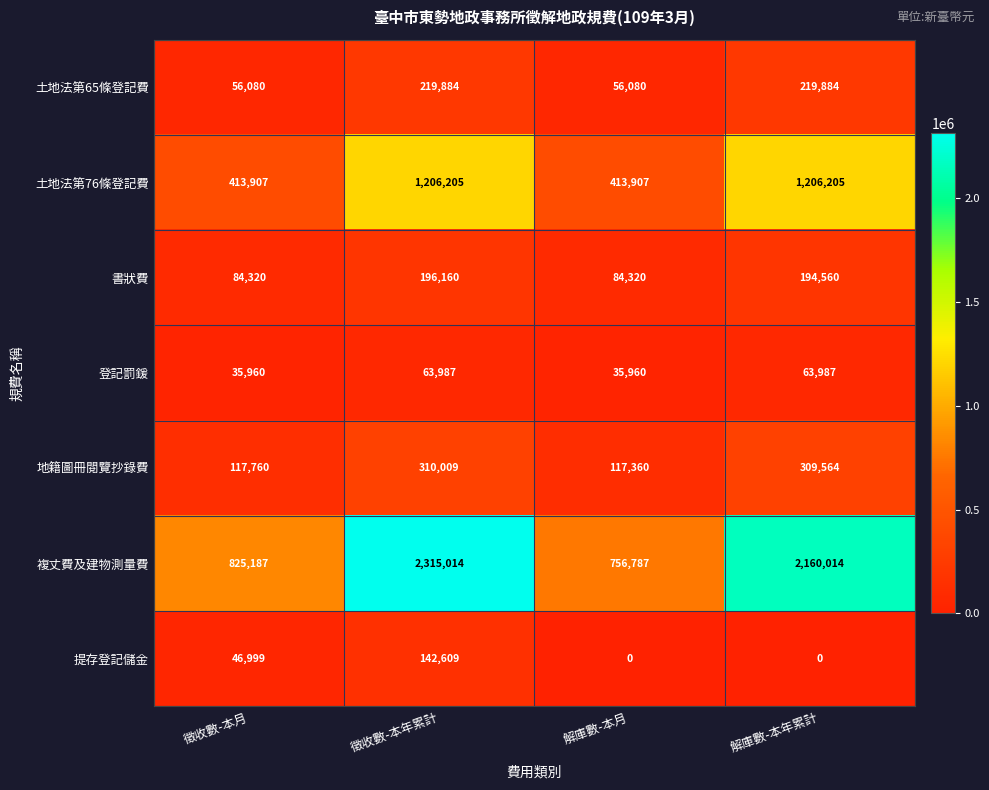

Which series has the largest range (max minus min)?

複丈費及建物測量費